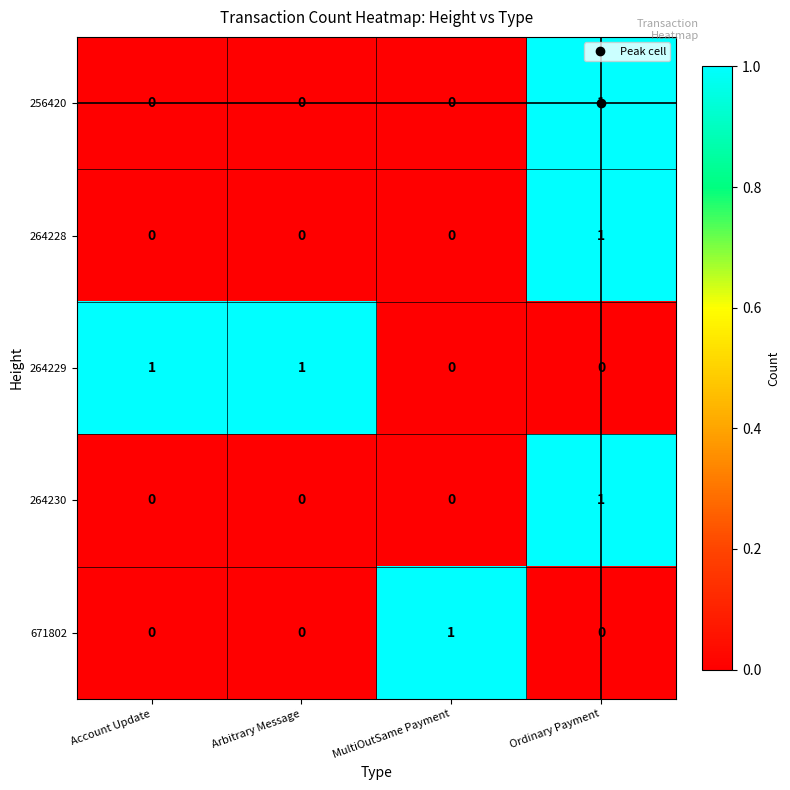

True or false: 256420 has a value of 0 at Account Update.

True